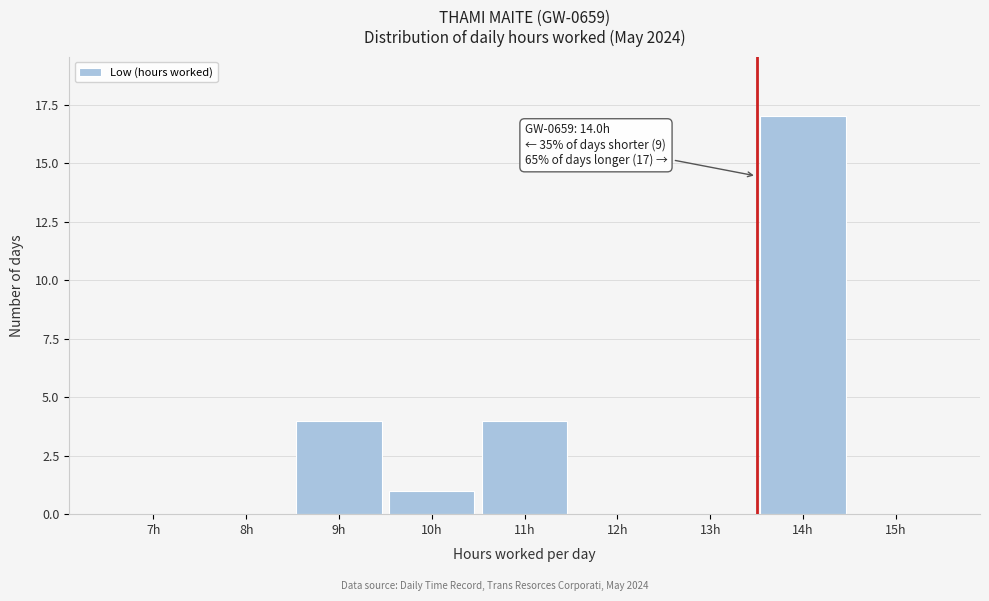

Reading left to right, list all the values displayed in this chart.

7h=0	8h=0	9h=4	10h=1	11h=4	12h=0	13h=0	14h=17	15h=0